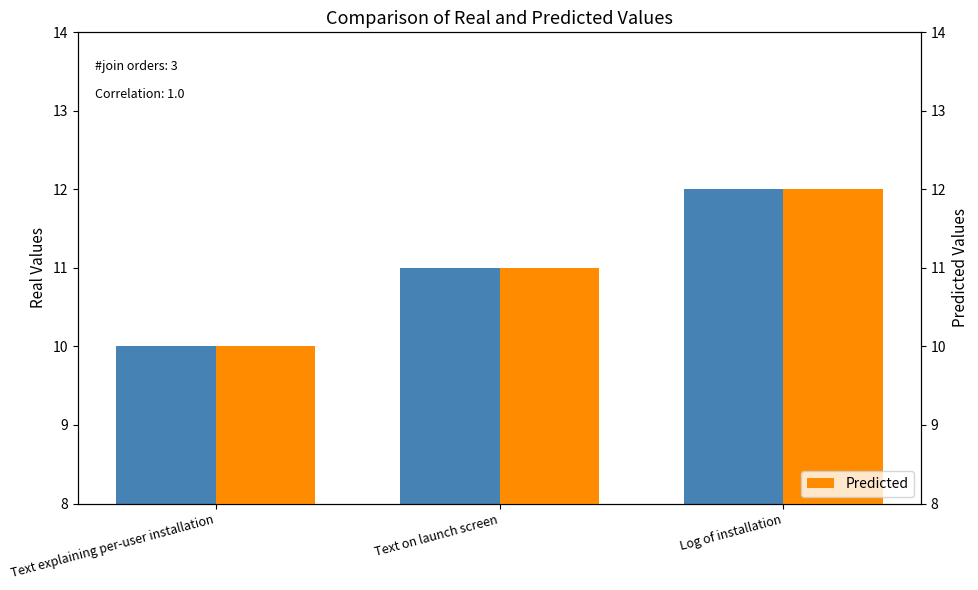

Reading right to left, what are all the values shown in this chart?

Real: Log of installation=12	Text on launch screen=11	Text explaining per-user installation=10
Predicted: Log of installation=12	Text on launch screen=11	Text explaining per-user installation=10